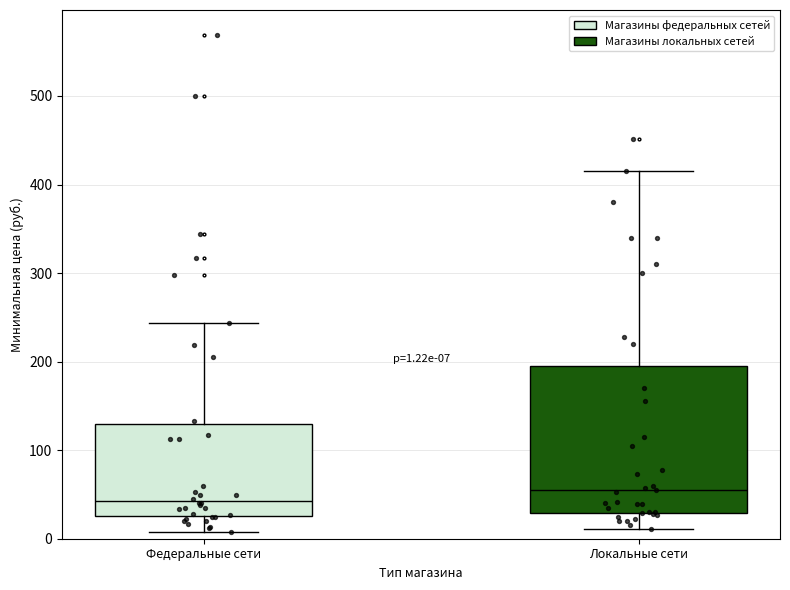

Comparing the boxes themselves (not the whiskers), which one is the tallest?

Локальные сети